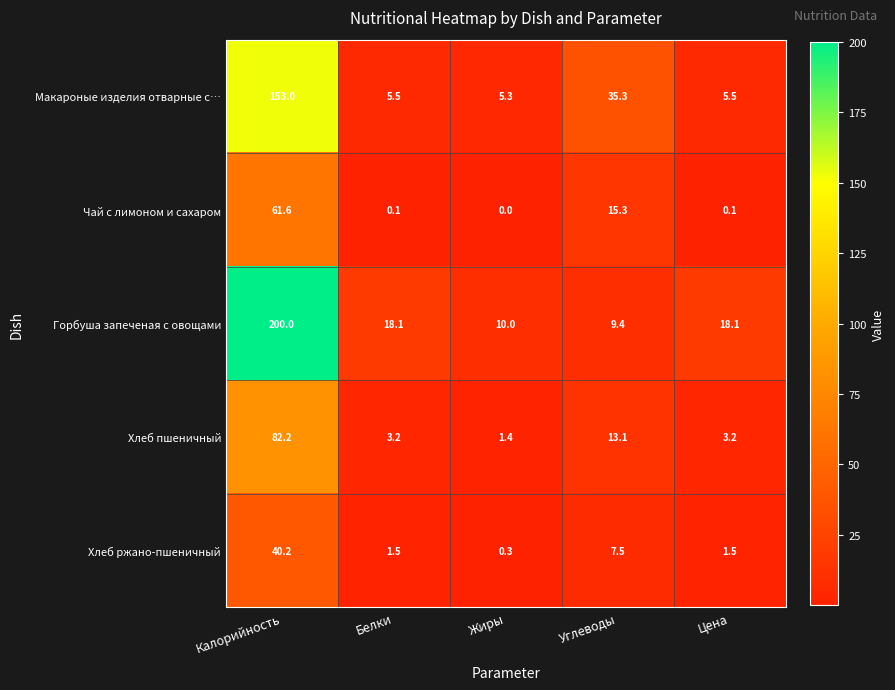

Which series changed the most between Калорийность and Цена?

Горбуша запеченая с овощами